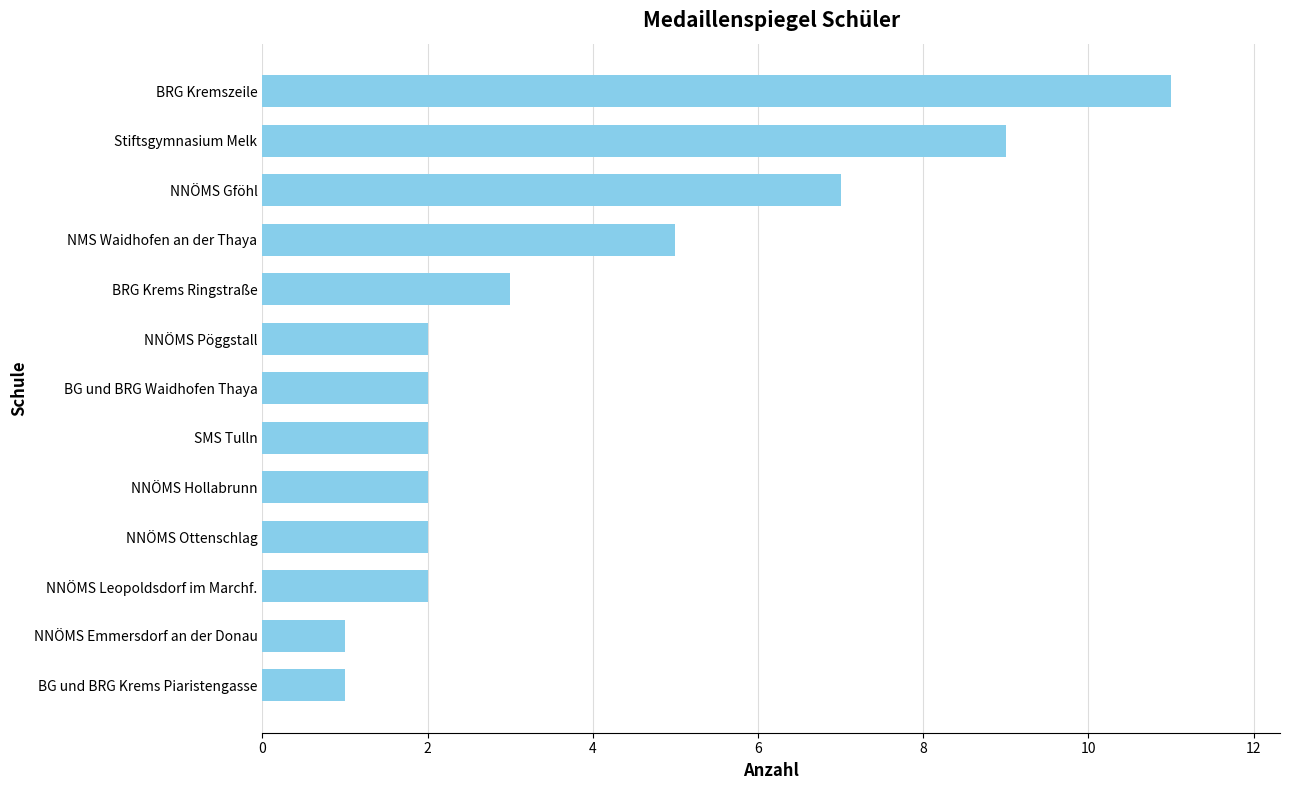

How many bars are there in total?

13